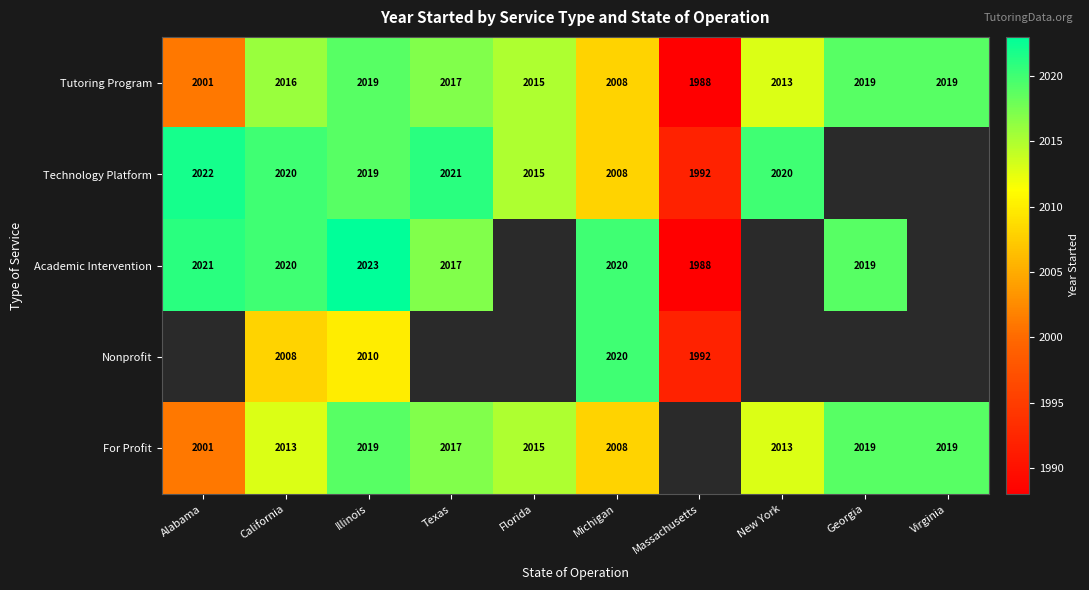

The value of Academic Intervention at Massachusetts is 1988. True or false?

True